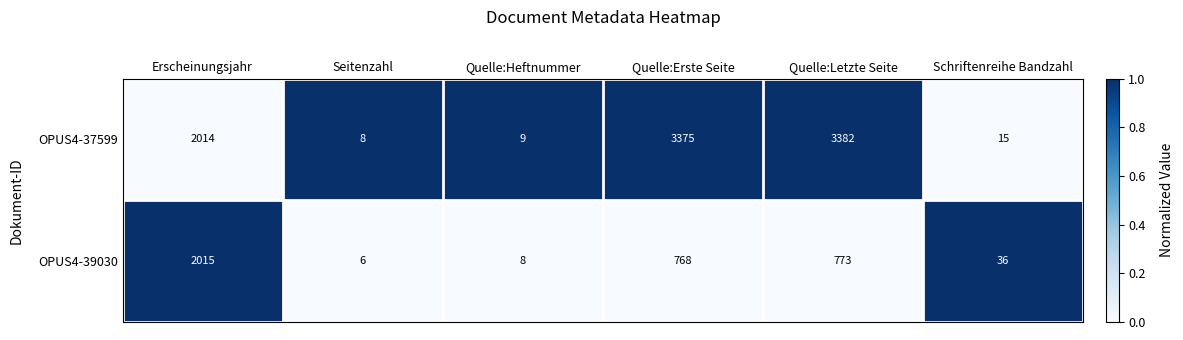

What is the sum of the OPUS4-37599 values at Quelle:Heftnummer and Quelle:Letzte Seite?

3391